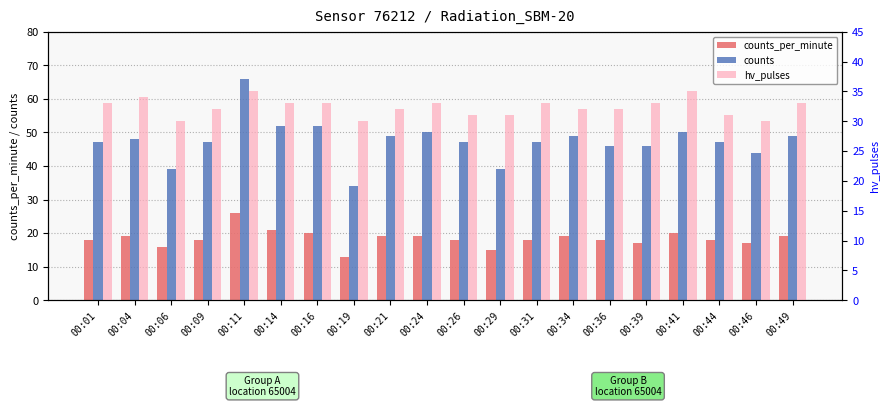

How many bars are there in each group?

3